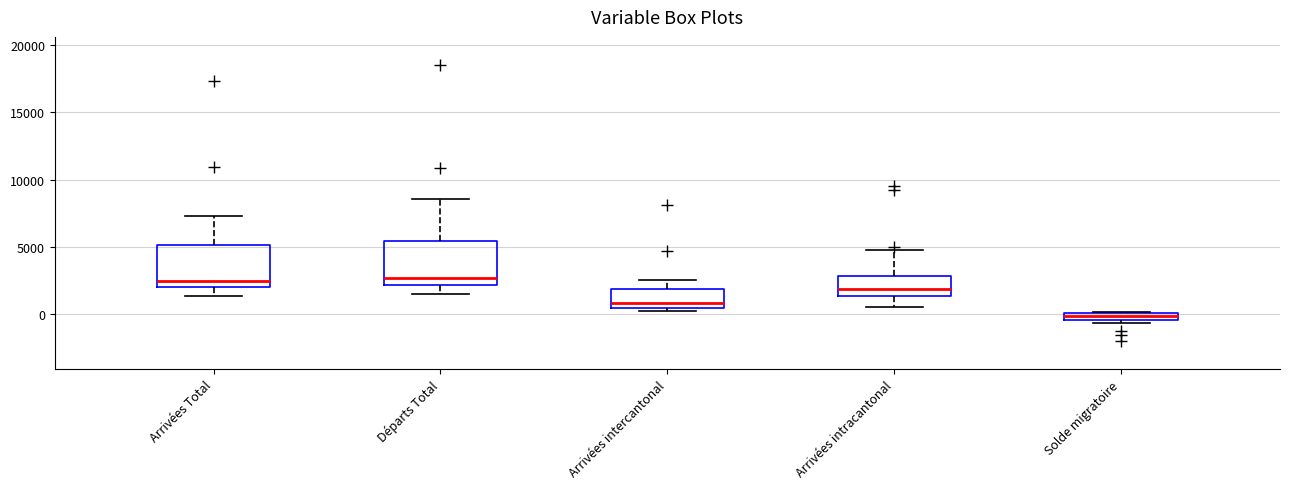

Where is the upper edge of the box for Solde migratoire on the y-axis? The values are not printed on the chart, so give them approximately, as read against the axis.

0